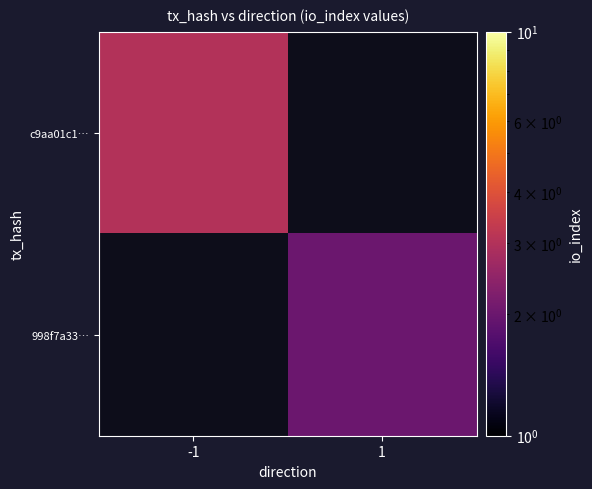

Rank the series by their average value, from highest to lowest.

c9aa01c1…, 998f7a33…